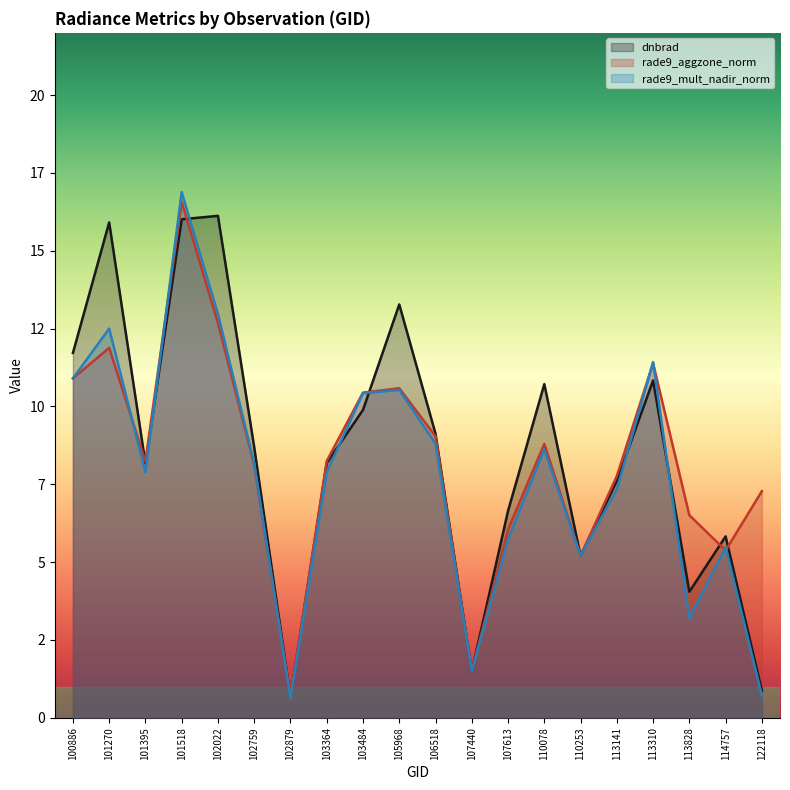

At 101395, list the series in order from smallest to largest.

rade9_mult_nadir_norm, dnbrad, rade9_aggzone_norm